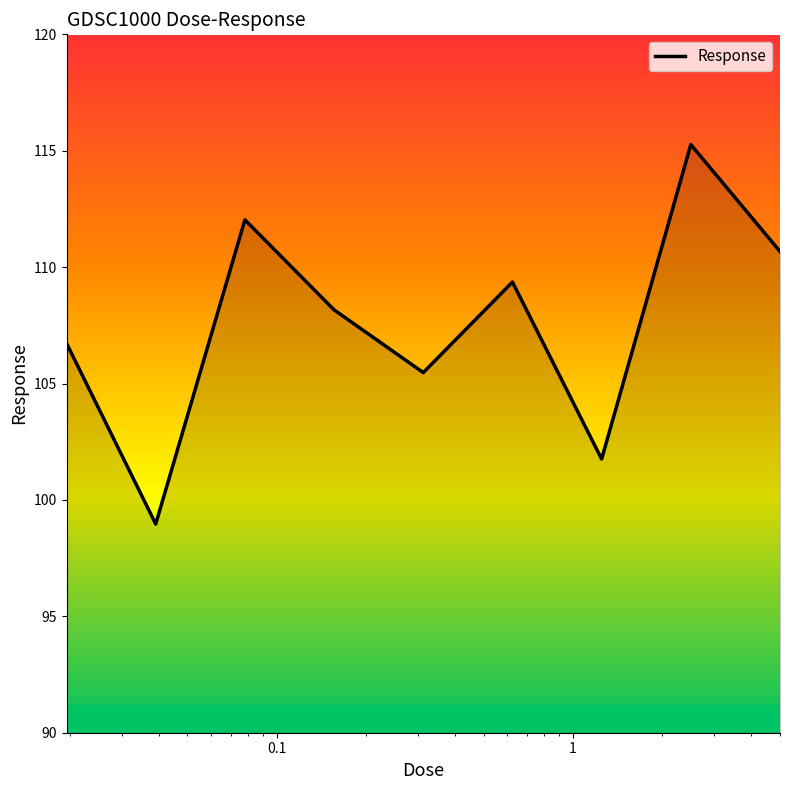

What is the difference between the maximum and minimum values?

16.3